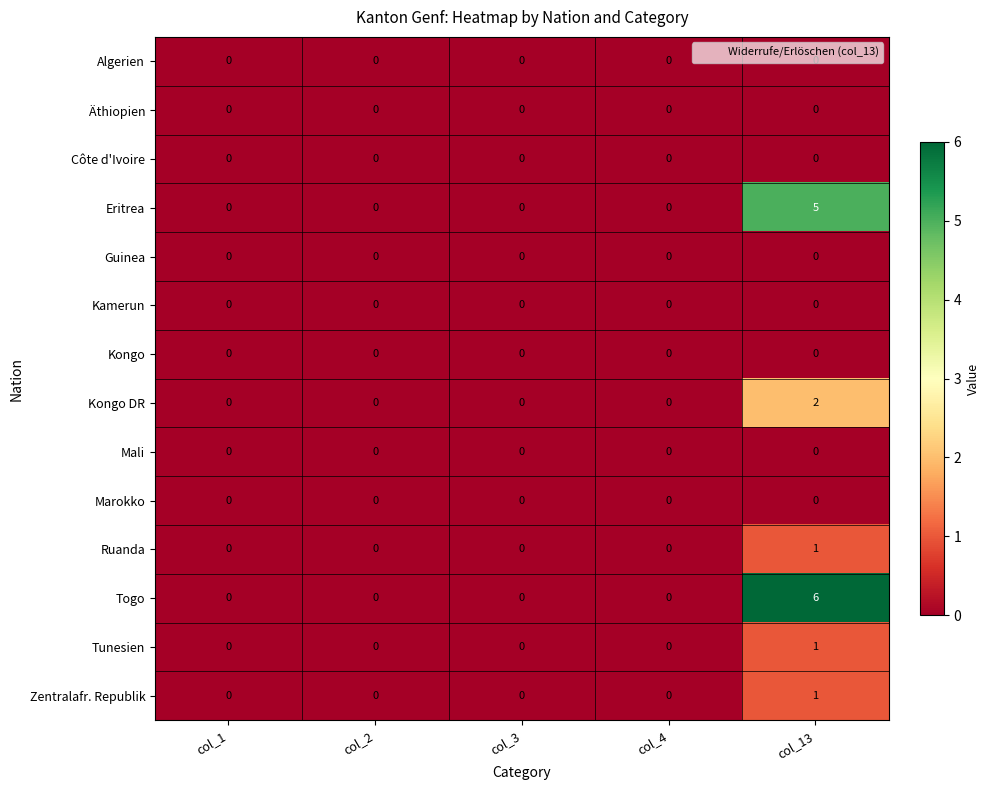

At which category is the sum across all series the highest?

col_13